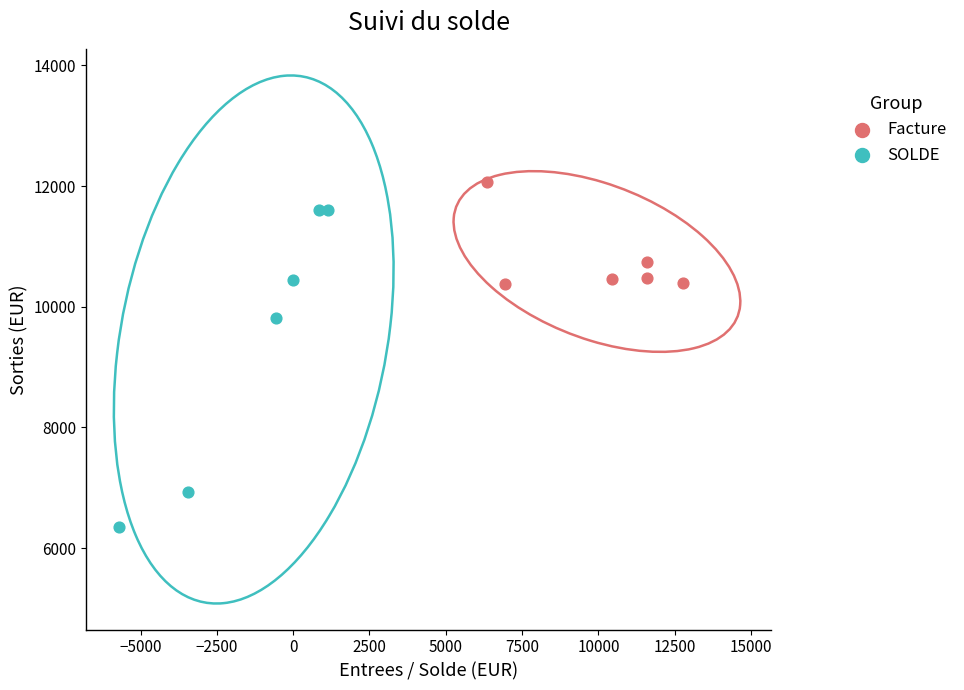

Which series has the widest spread of Y values?

SOLDE